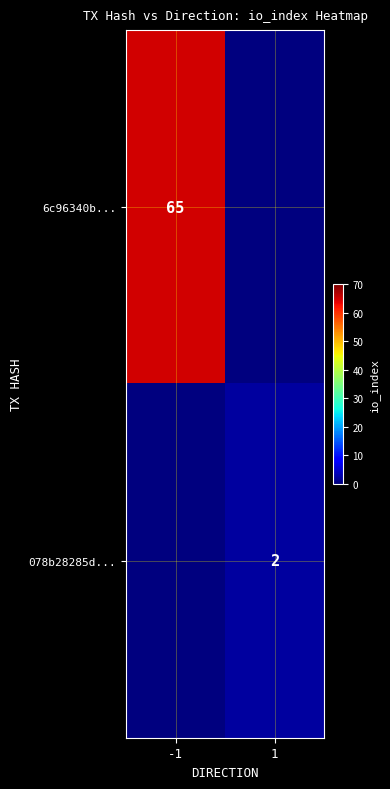

What is the spread (max minus min) of values at -1?

65